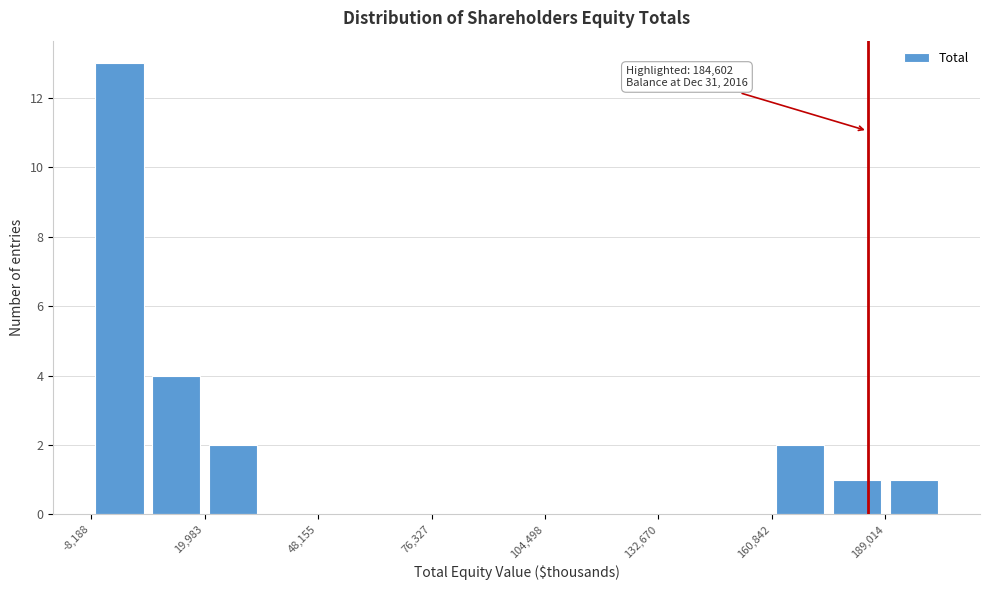

Around what value on the x-axis is the tallest bar? Give the approximate position of its centre, as read against the axis.

0